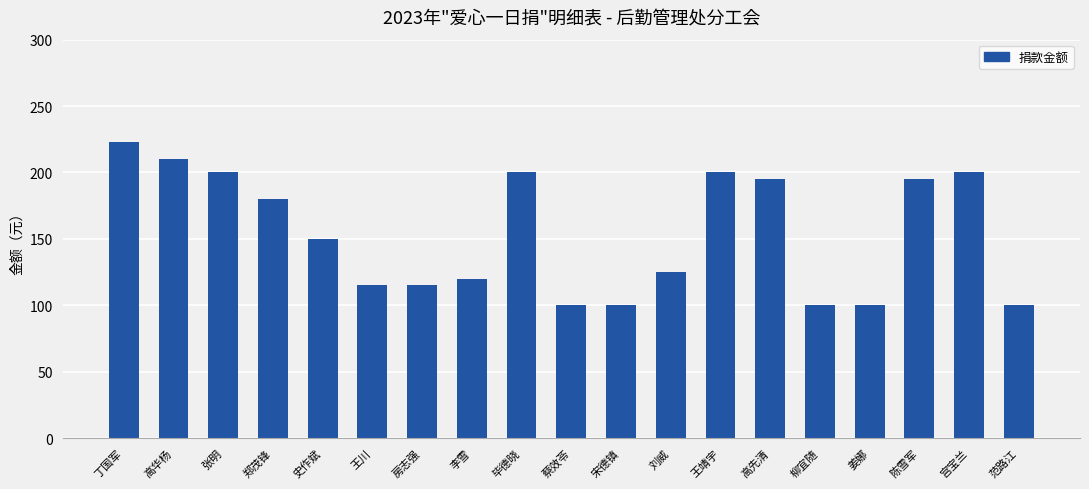

The value at 陈雪军 is 195. True or false?

True